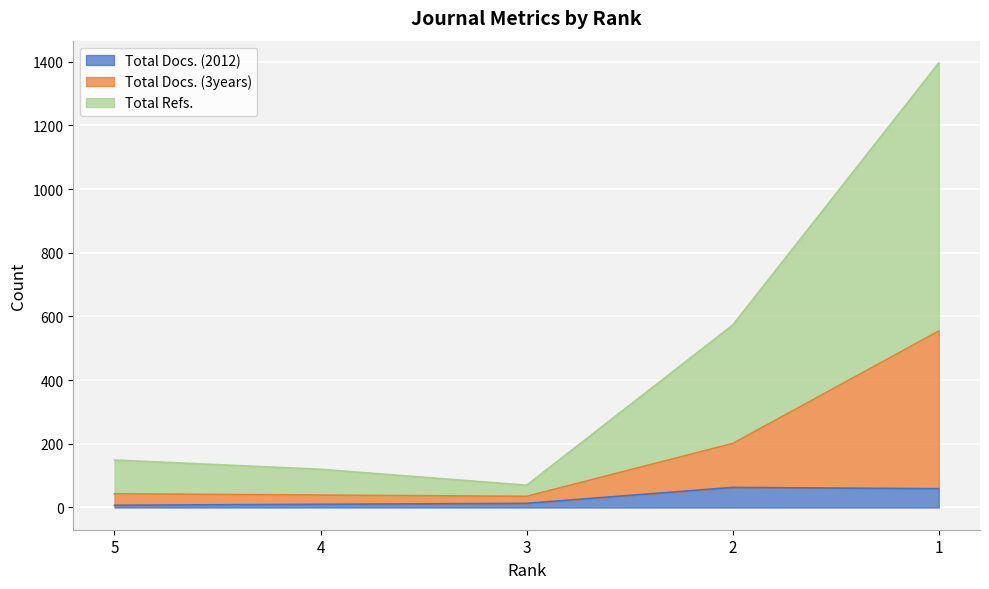

At which label does Total Docs. (2012) first exceed 13?

2